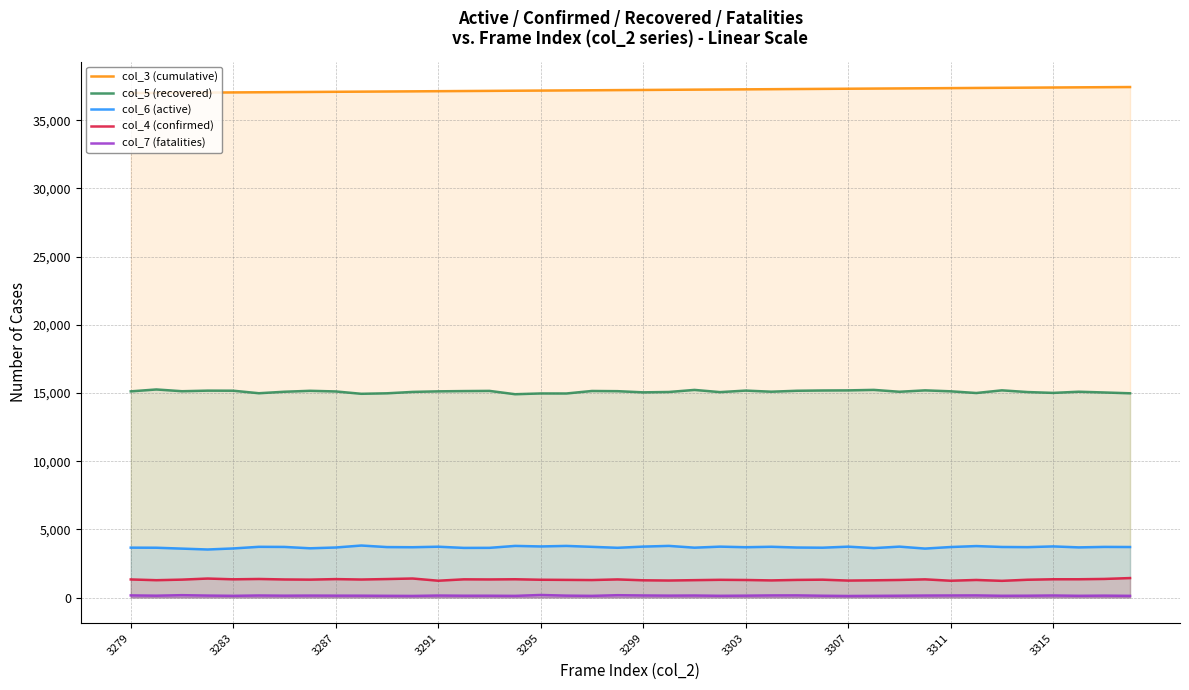

What is the sum of the col_4 (confirmed) values at 3283 and 3315?

2678